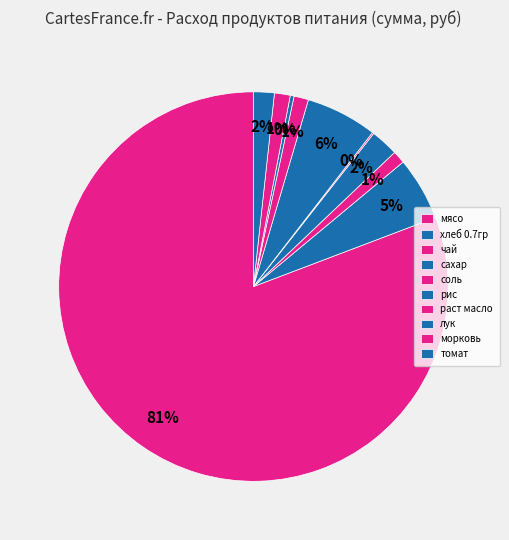

How many segments does this pie chart have?

10